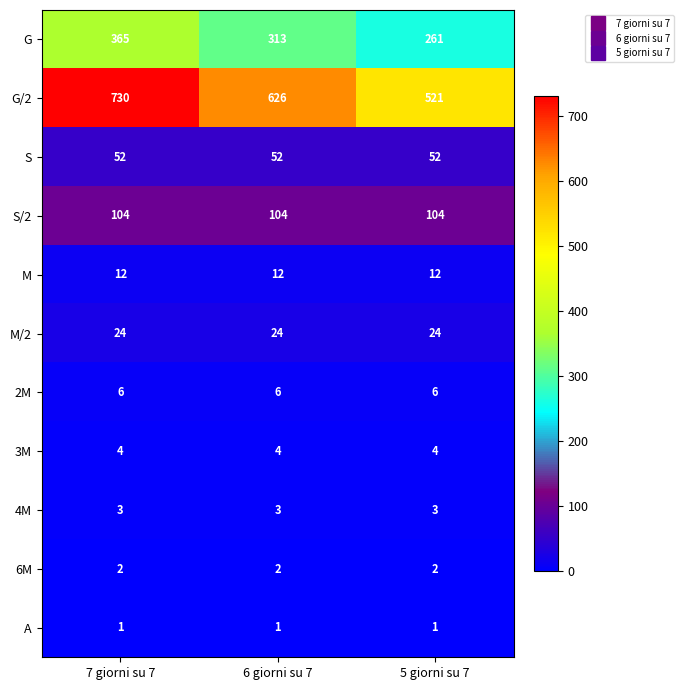

At which category does the chart reach its peak across all series?

7 giorni su 7